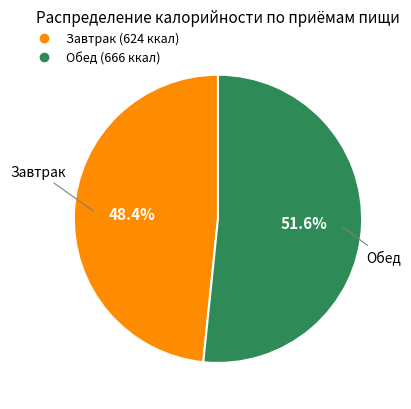

What percentage is the Завтрак slice, to the nearest percent?

48%